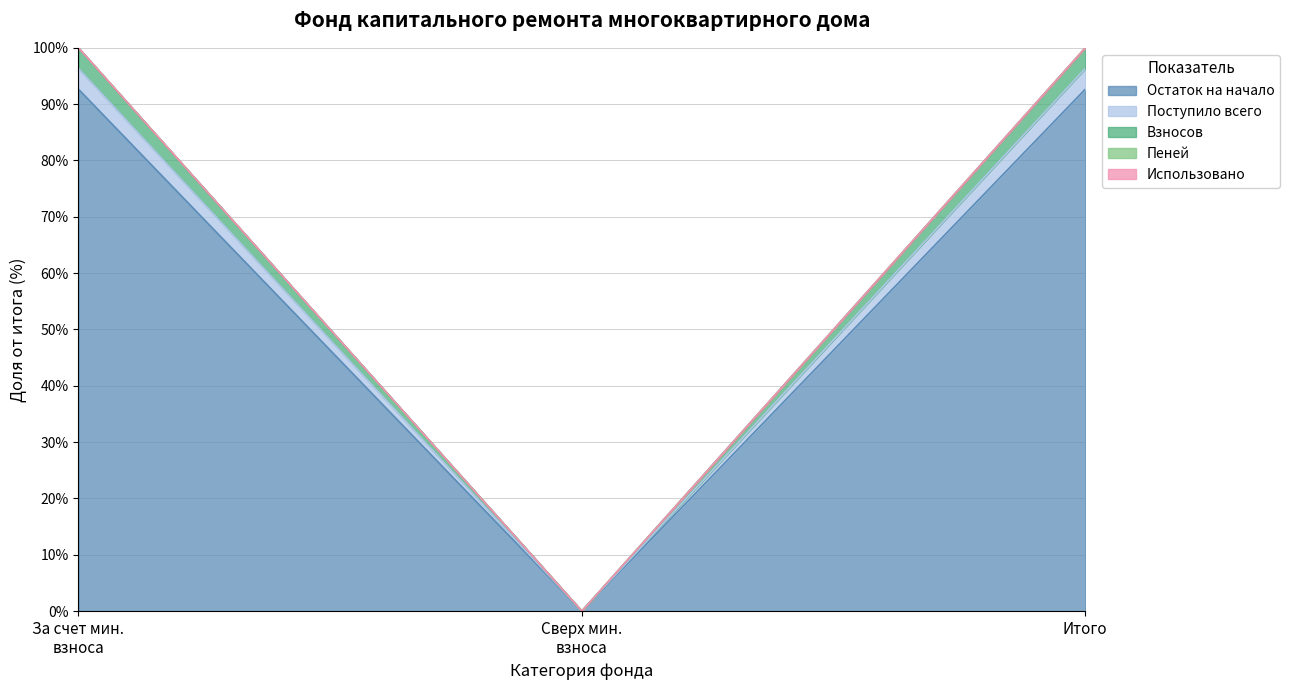

True or false: Остаток на начало has a value of 121.0 at Итого.

False